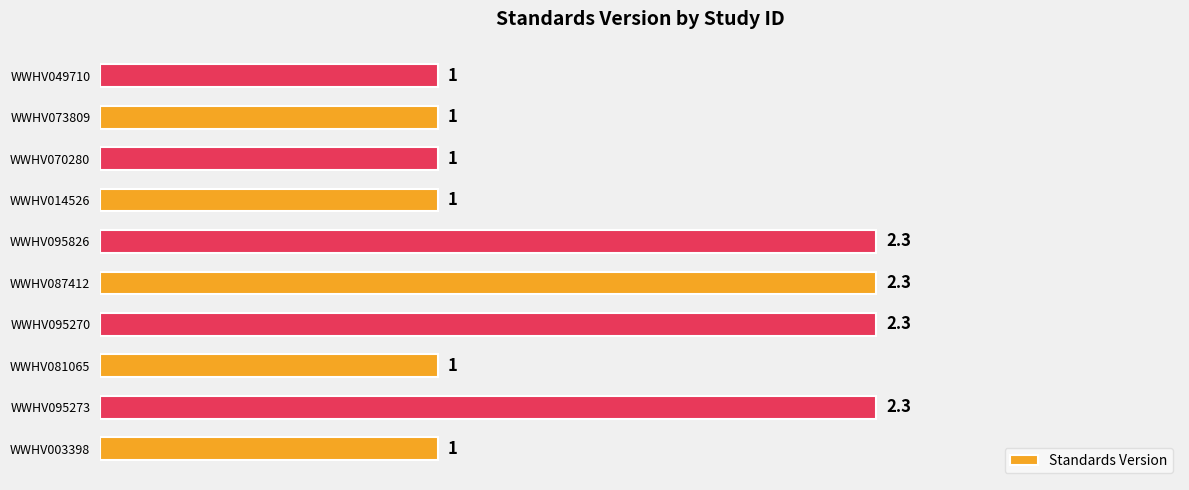

What is the ratio of the value at WWHV014526 to the value at WWHV081065?

1.0